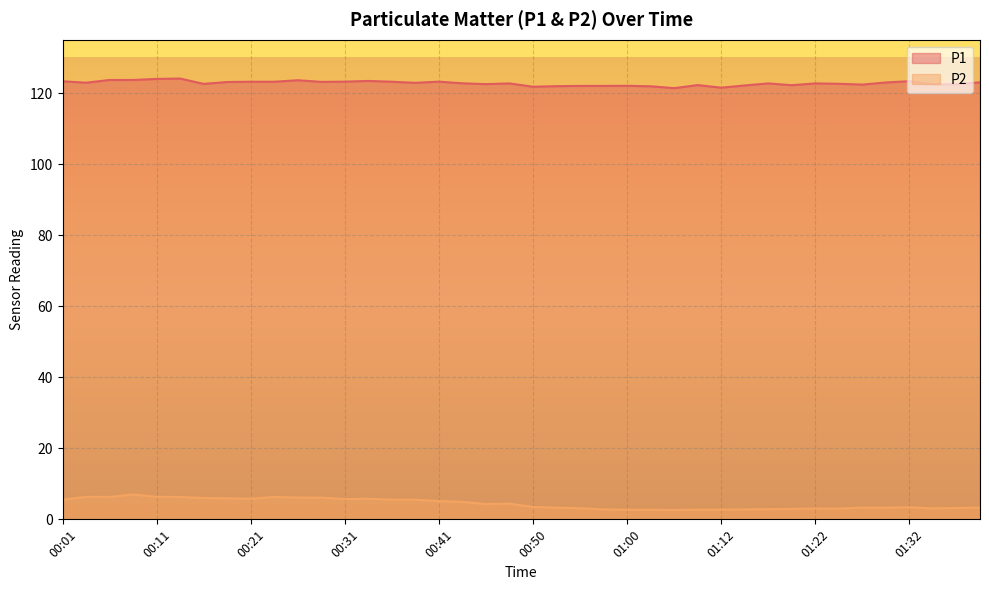

What is the label of the 39th point from the left?

01:37